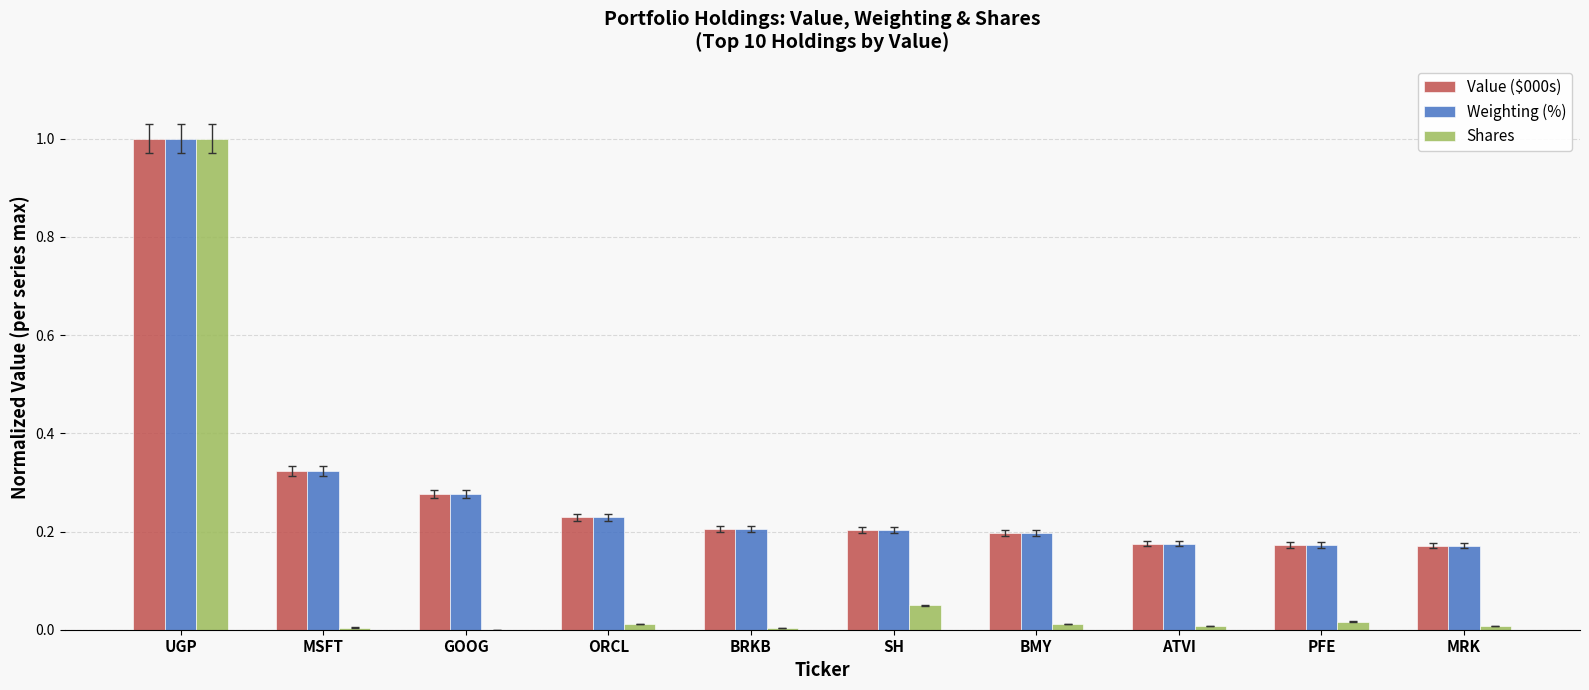

At which label does Weighting (%) reach its peak?

UGP